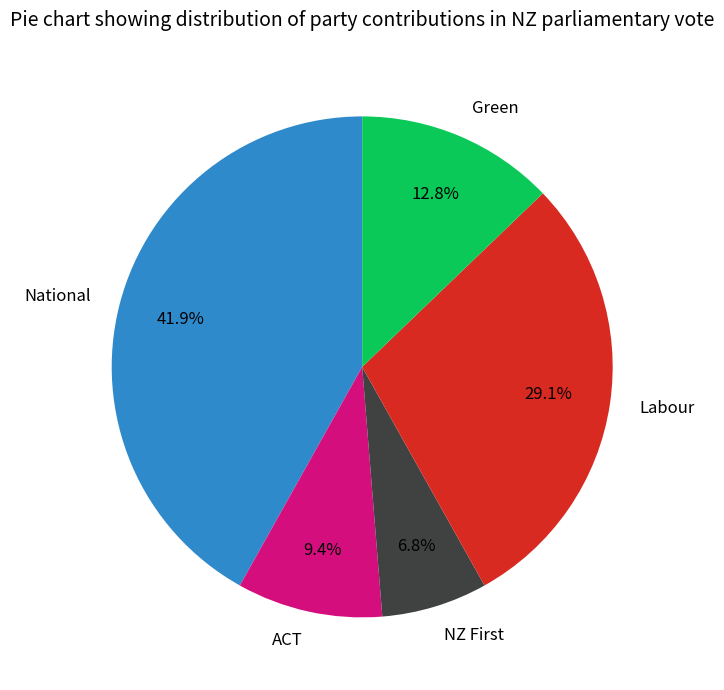

Is there a majority slice in this chart?

No